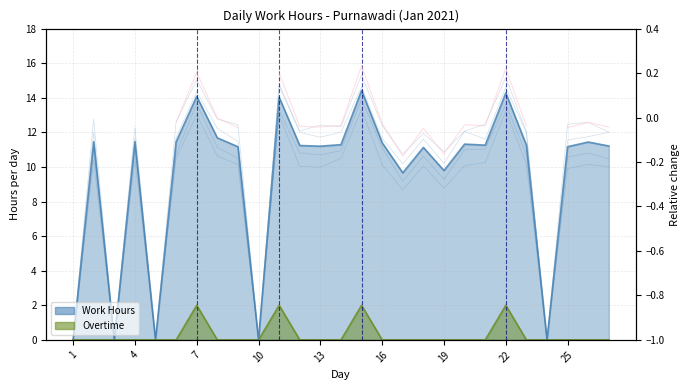

Rank the categories by Work Hours value from highest to lowest.

15, 22, 7, 11, 8, 2, 4, 6, 26, 16, 20, 14, 21, 23, 12, 27, 13, 9, 25, 18, 19, 17, 1, 3, 5, 10, 24